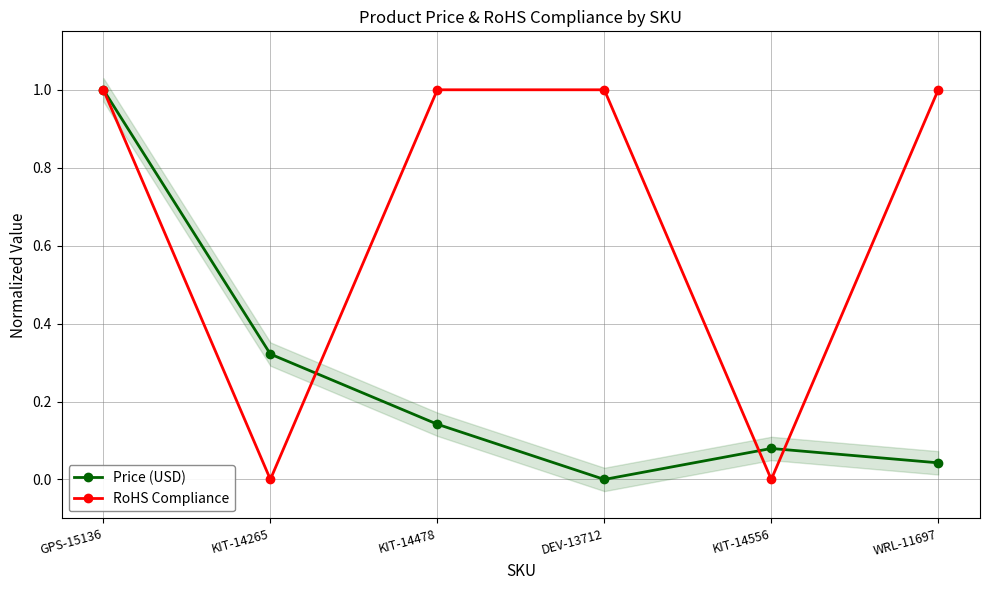

What position from the left is DEV-13712?

4